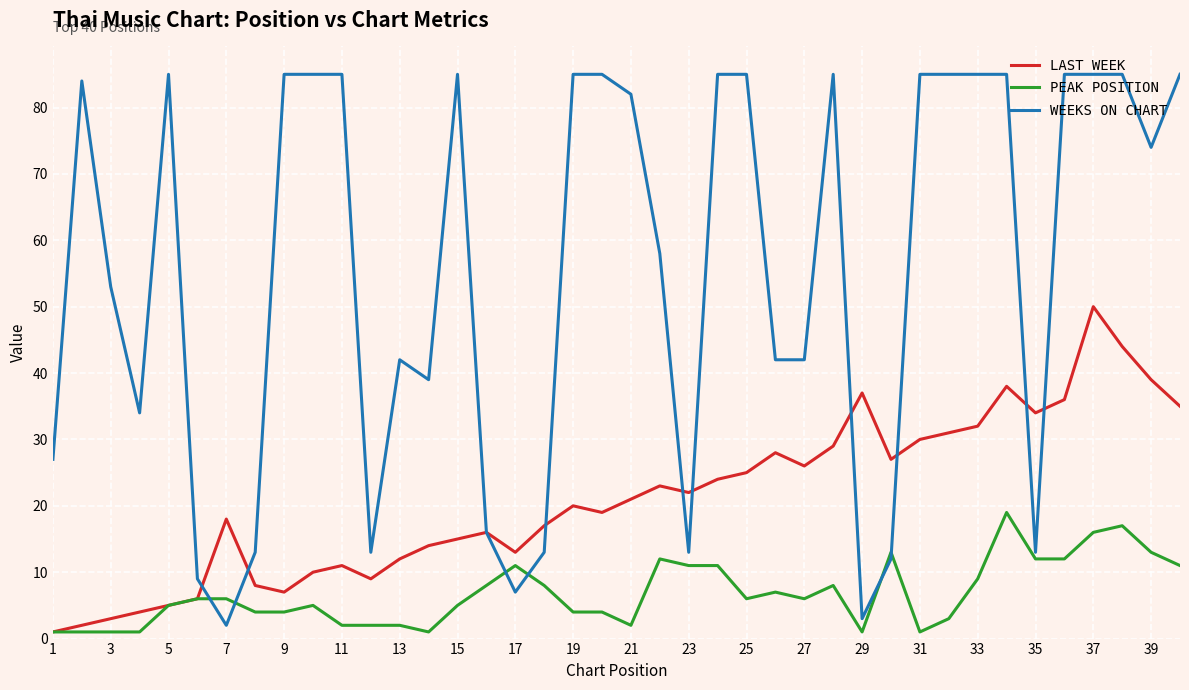

What is the greatest value displayed?

85